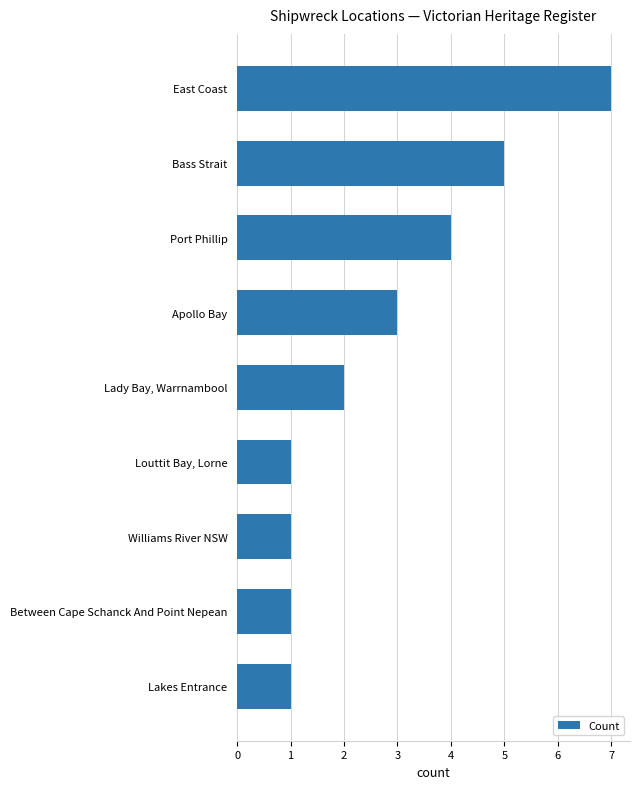

What is the maximum value shown in the chart?

7